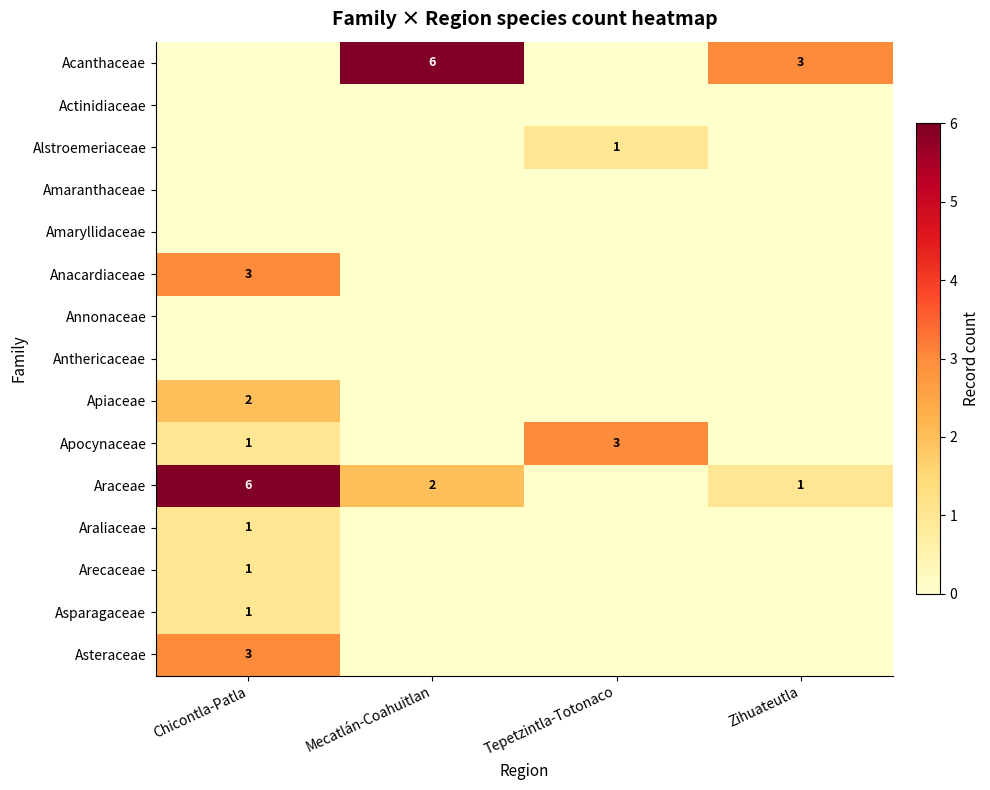

How many categories are shown in the chart?

4